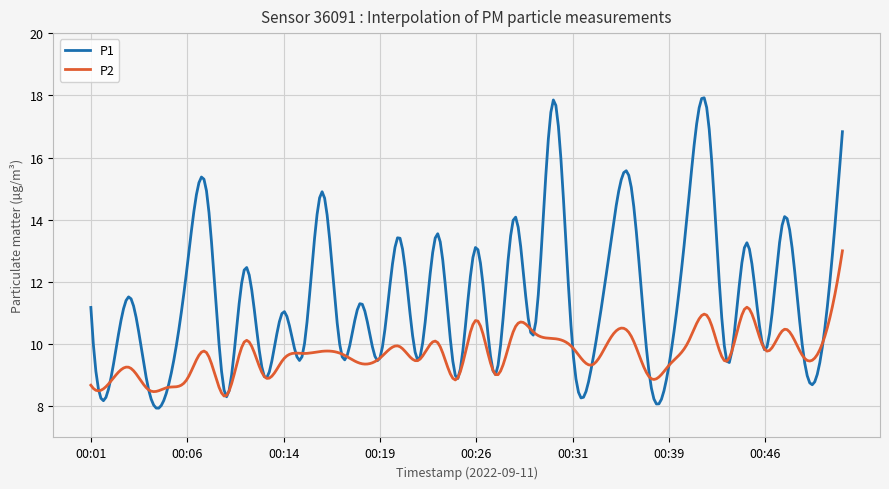

True or false: P1 has more than 0 interior local peaks.

True